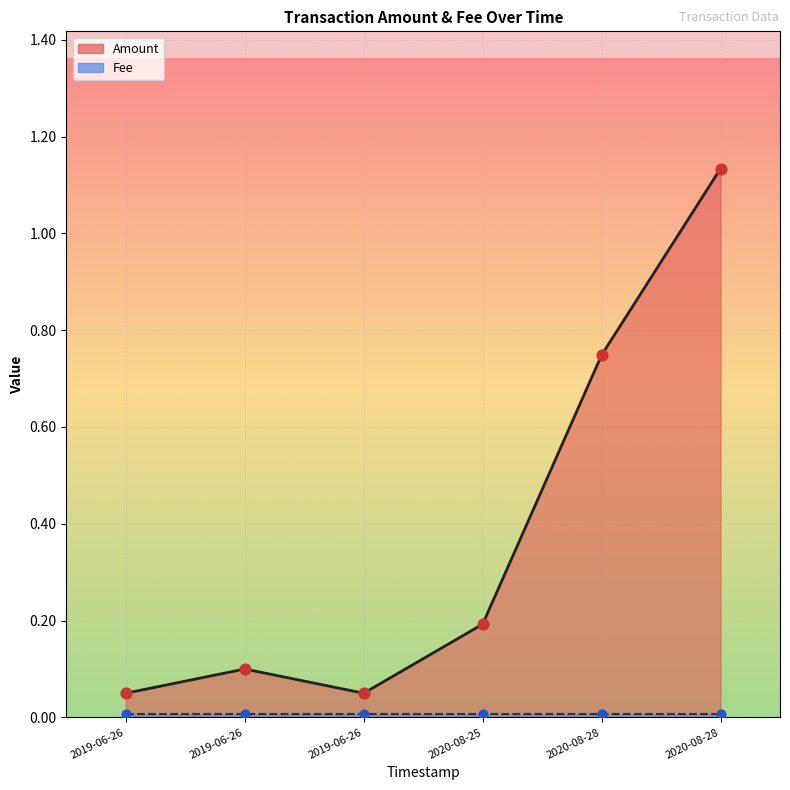

What is the change in value from 2020-08-25 to 2020-08-28?

+0.9